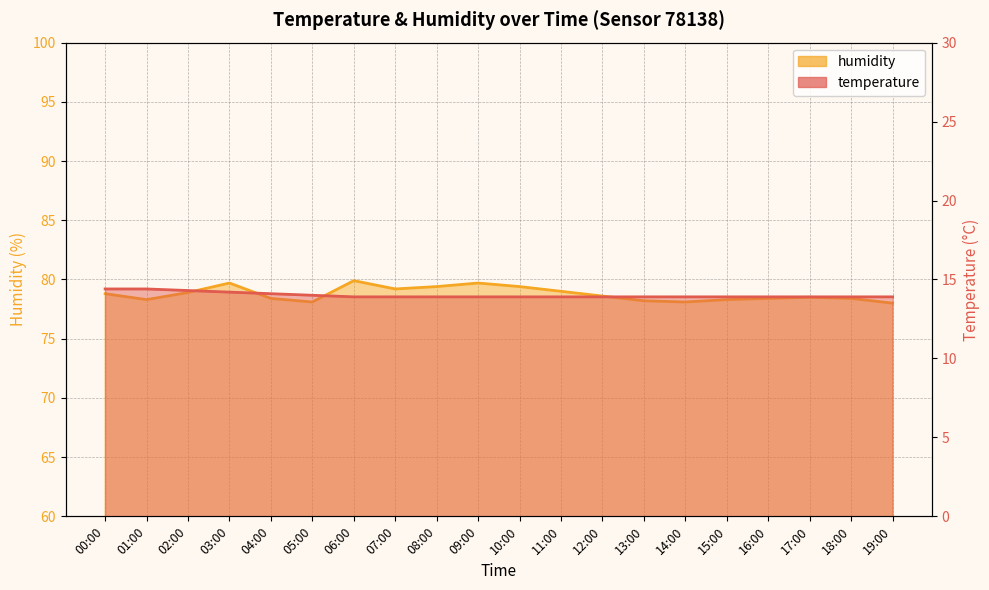

What is the label of the 13th point from the right?

07:00